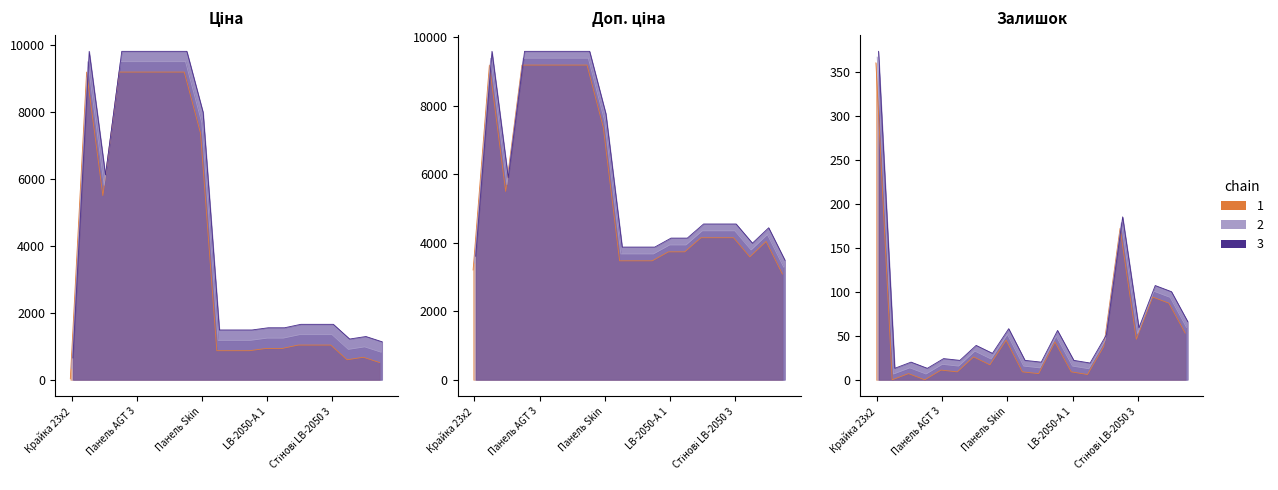

List the series in order of their overall mean, highest first.

Доп. ціна, Ціна, Залишок